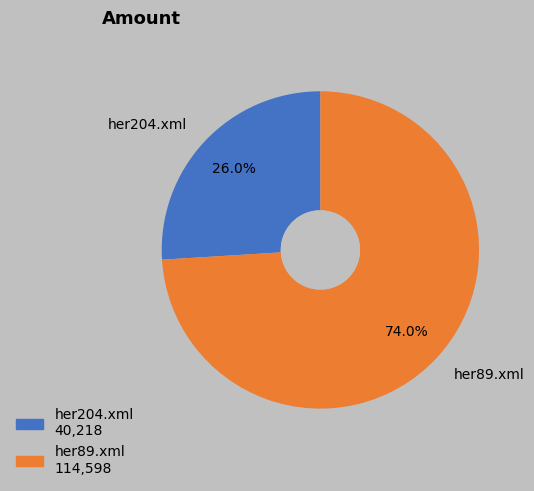

Count the number of slices in the pie.

2